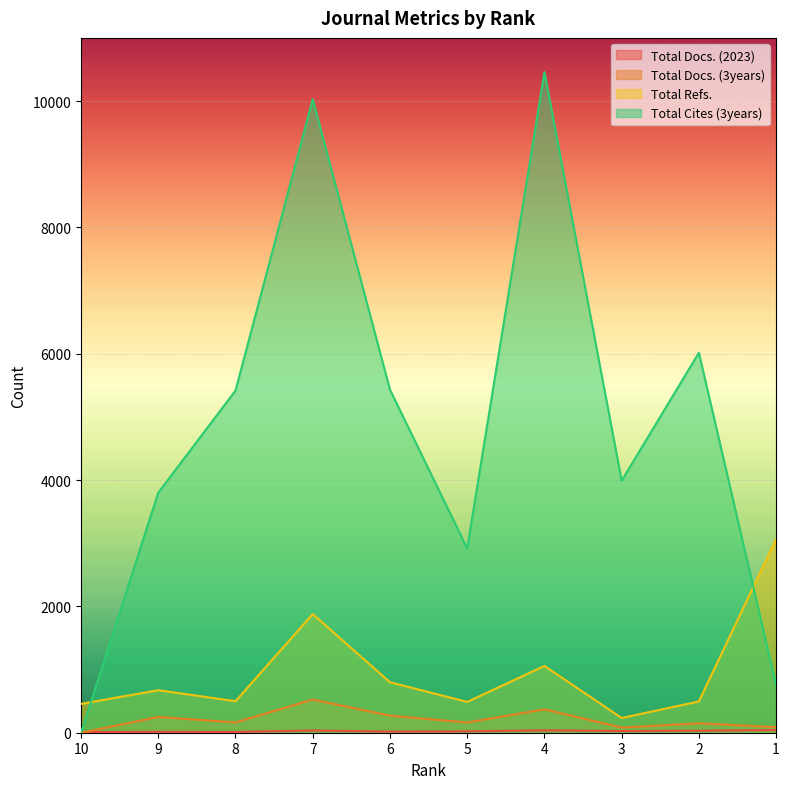

How many distinct data groups are displayed?

4